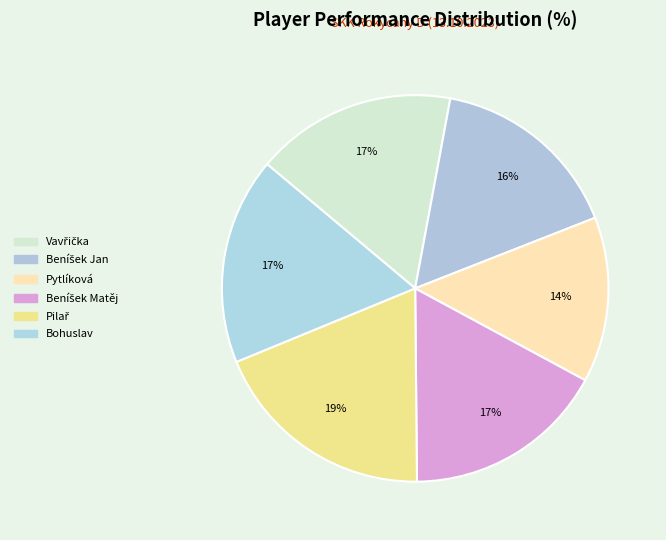

Is there a majority slice in this chart?

No